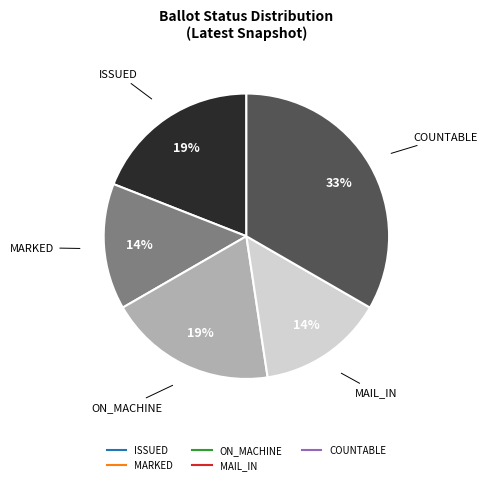

To the nearest percent, what is the average slice percentage?

20%